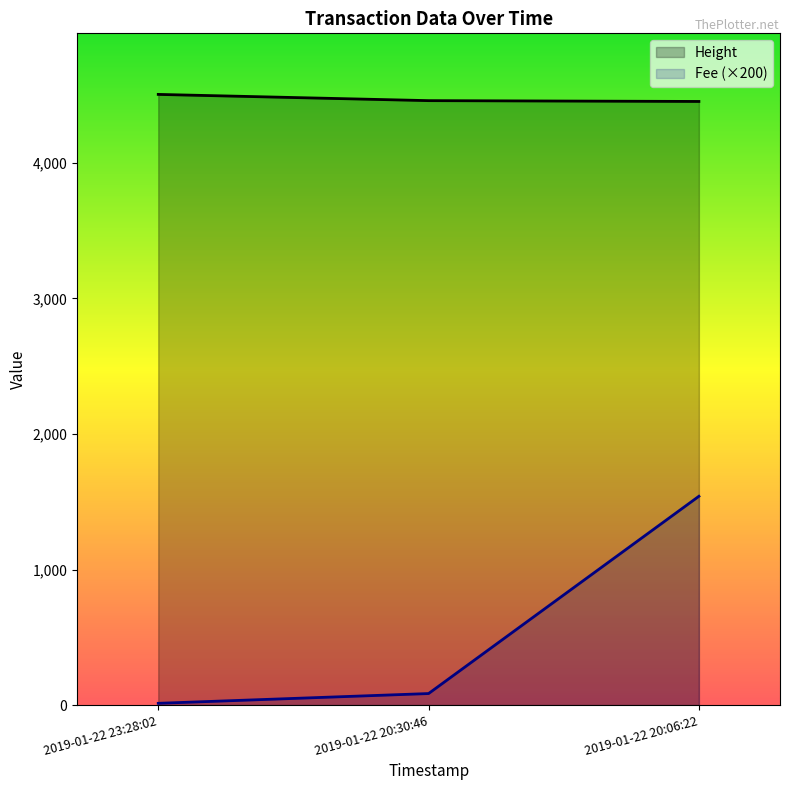

What are all the series names shown in the legend?

Height, Fee (×200)